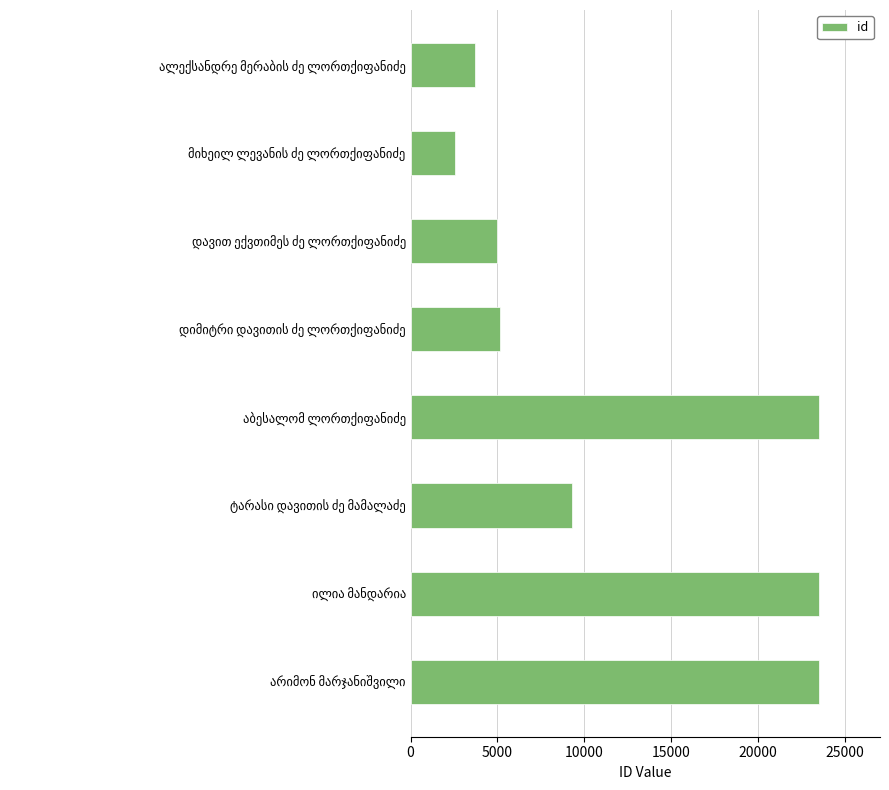

What is the greatest value displayed?

23496